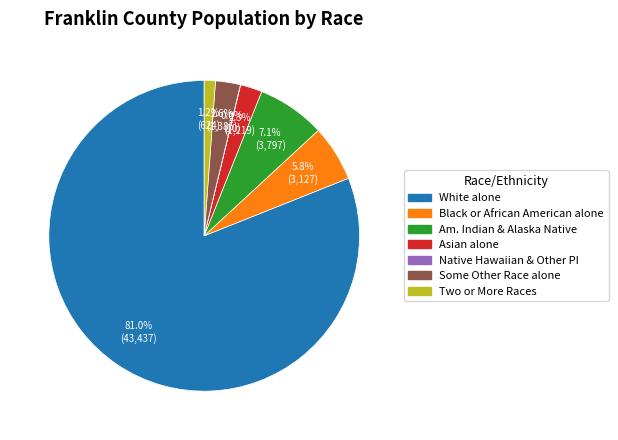

Approximately how many times larger is the value at Am. Indian & Alaska Native compared to Black or African American alone?

1.2